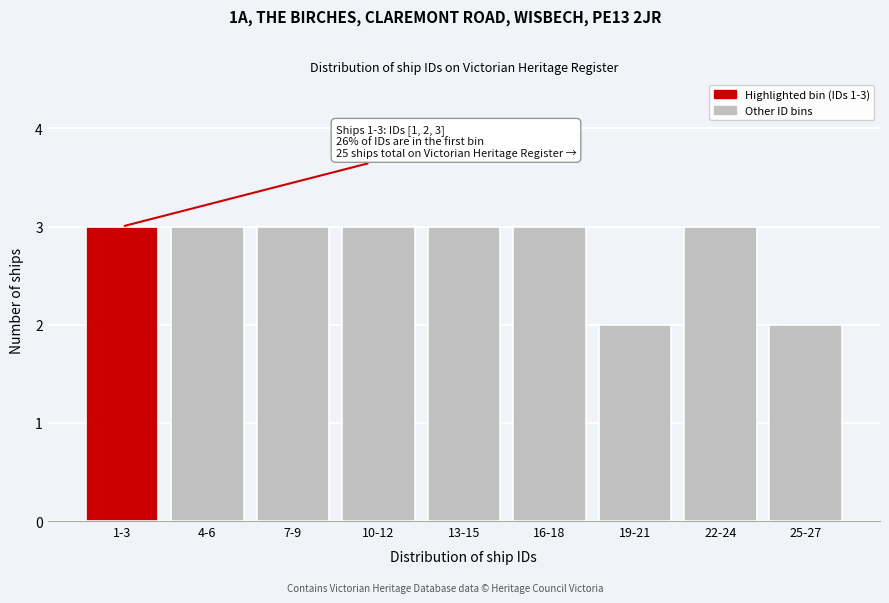

Reading left to right, transcribe all the data shown in this chart.

1-3=3	4-6=3	7-9=3	10-12=3	13-15=3	16-18=3	19-21=2	22-24=3	25-27=2